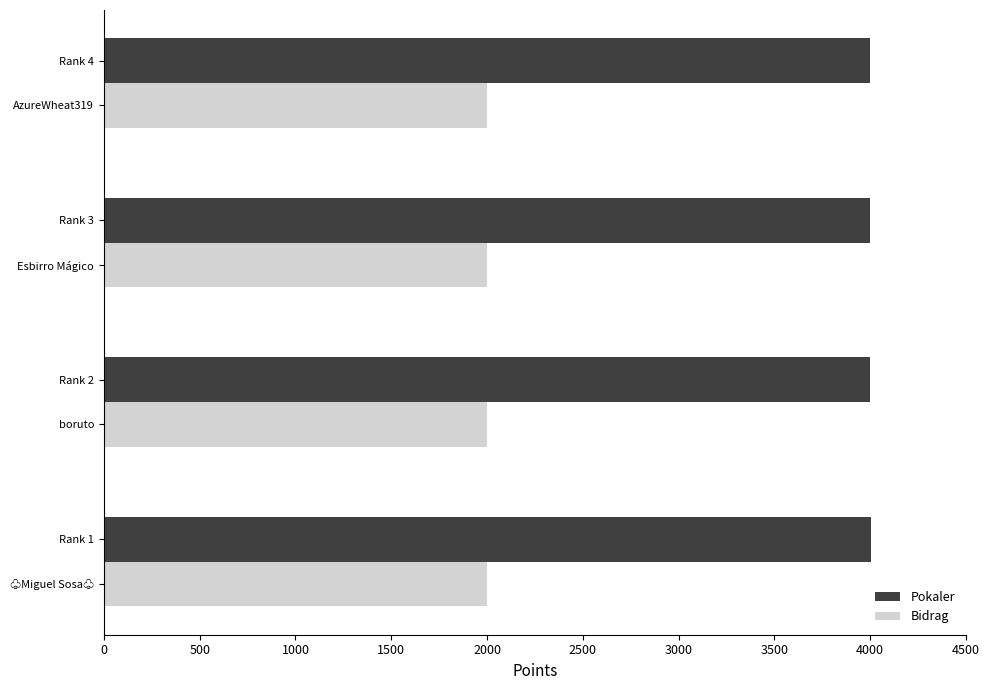

The value of Pokaler at Rank 3 is 4001. True or false?

True